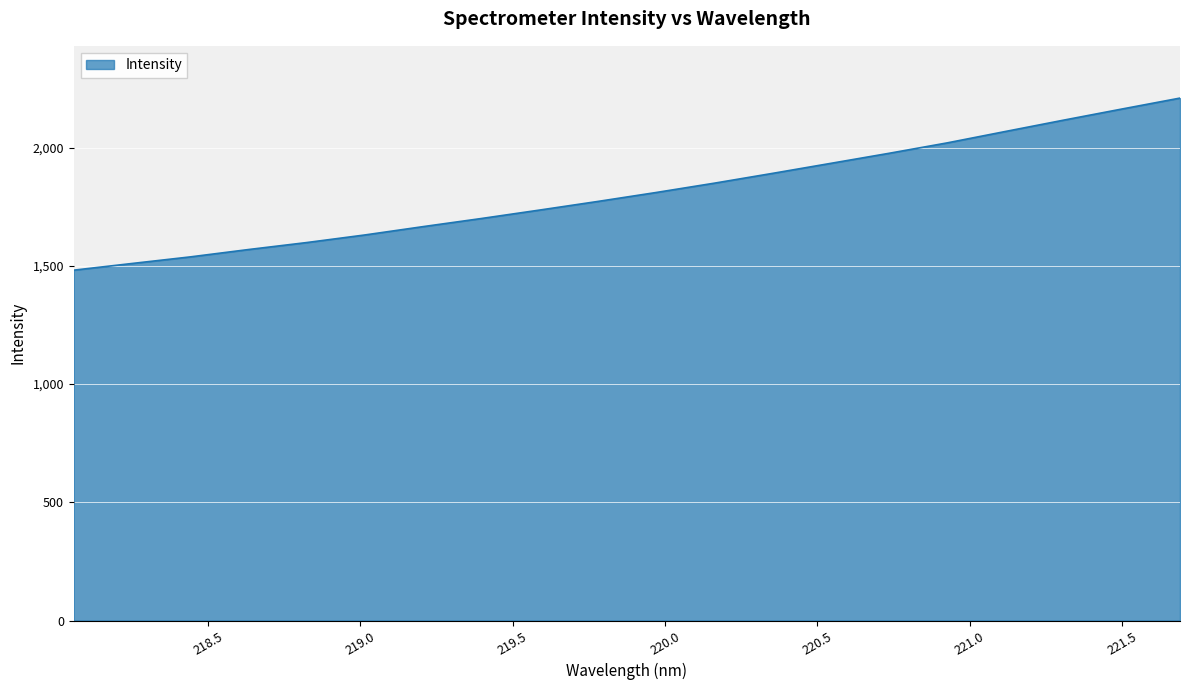

What is the smallest value displayed?

1481.5